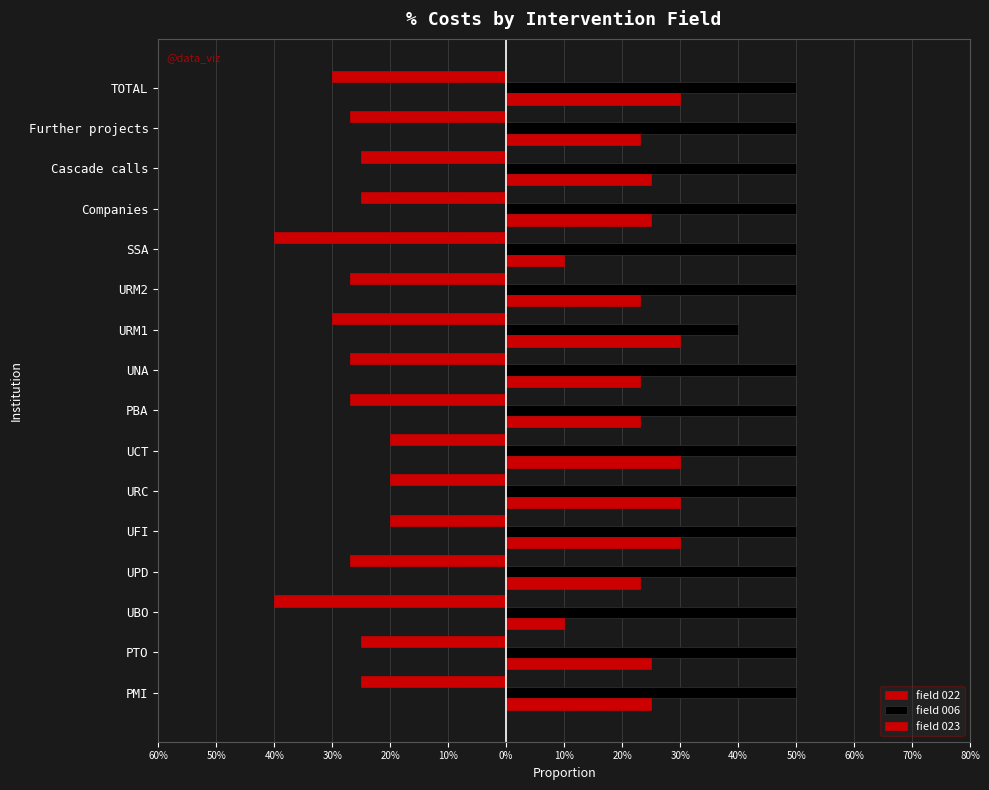

How many field 006 values are between 0 and 1?

16